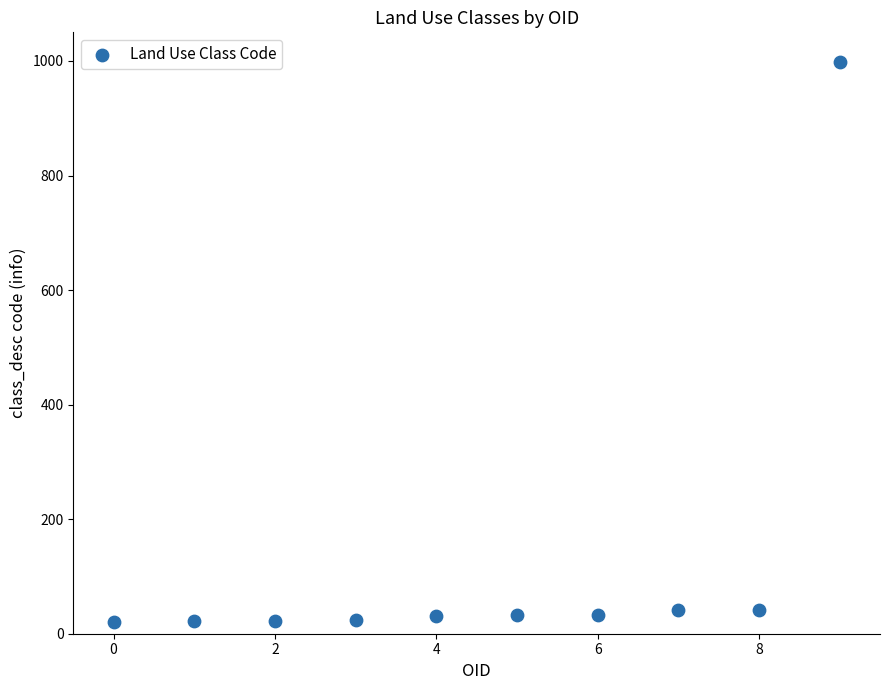

What is the average Y value?

127